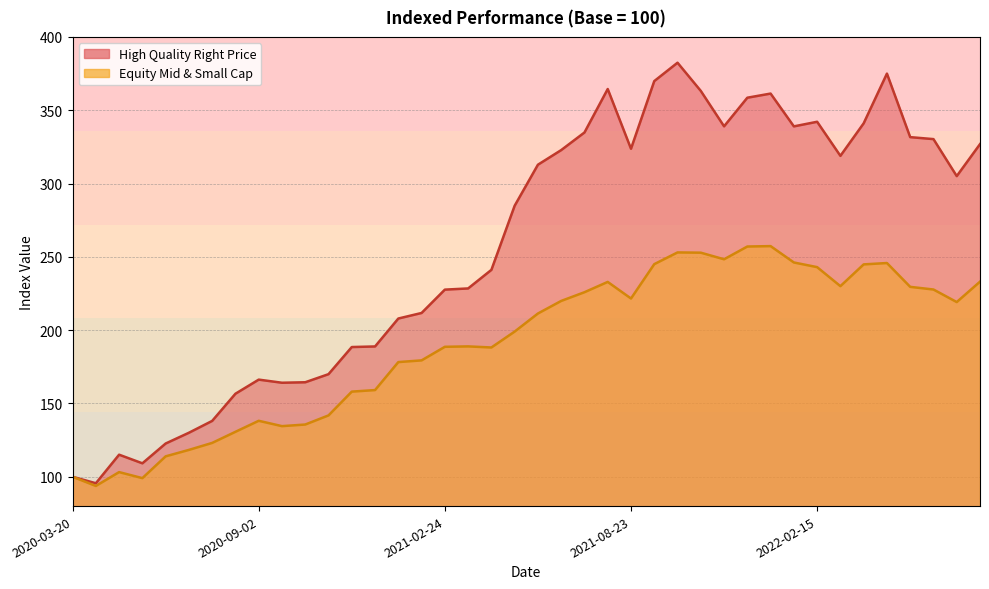

The value of Equity Mid & Small Cap at 2022-04-25 is 385.0. True or false?

False